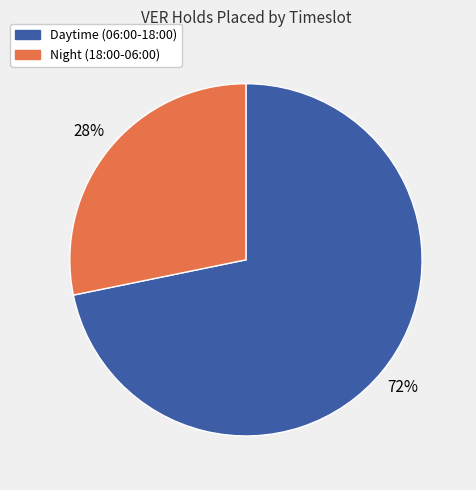

To the nearest percent, what is the difference between the largest and smallest slice percentages?

44%